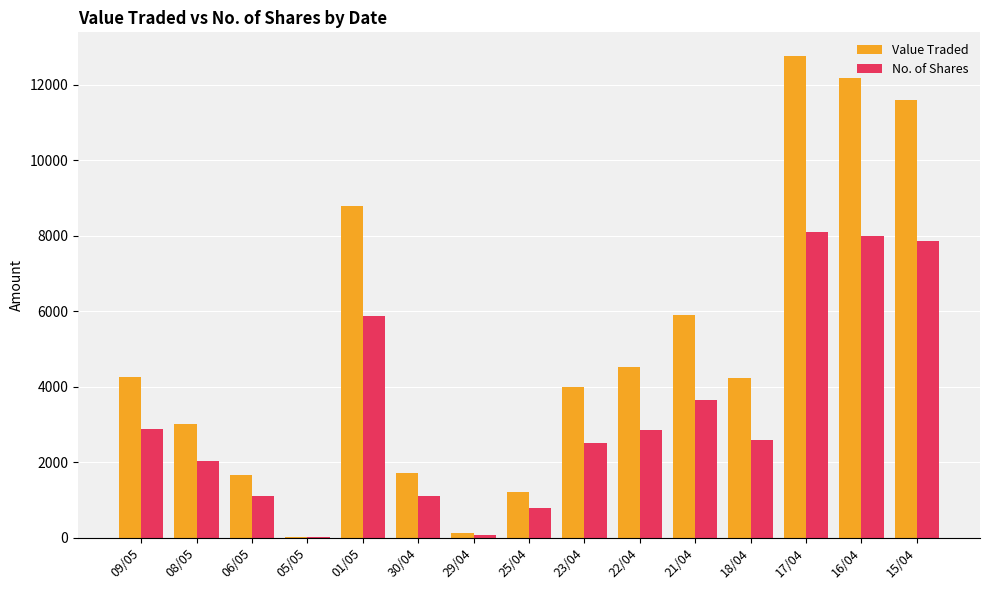

The value of No. of Shares at 22/04 is 1951. True or false?

False